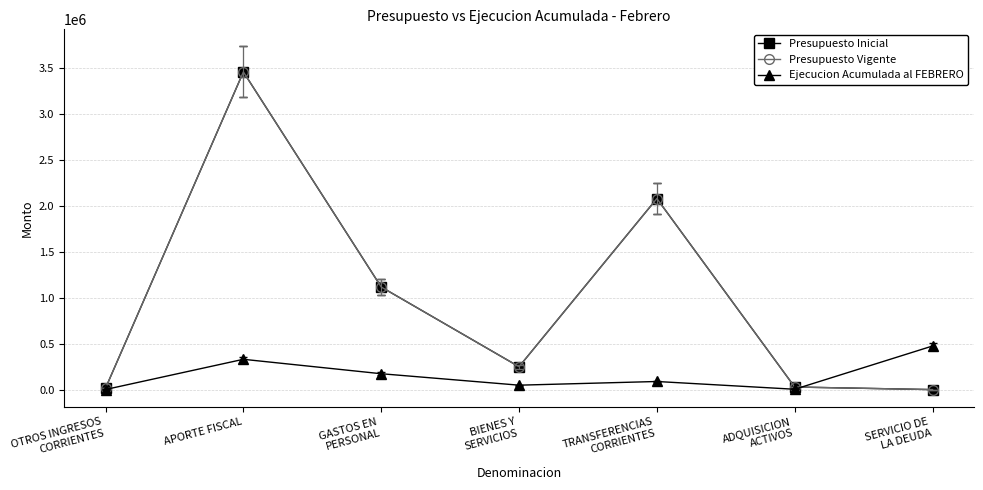

In Ejecucion Acumulada al FEBRERO, how many points are lower than both neighbors (excluding endpoints)?

2